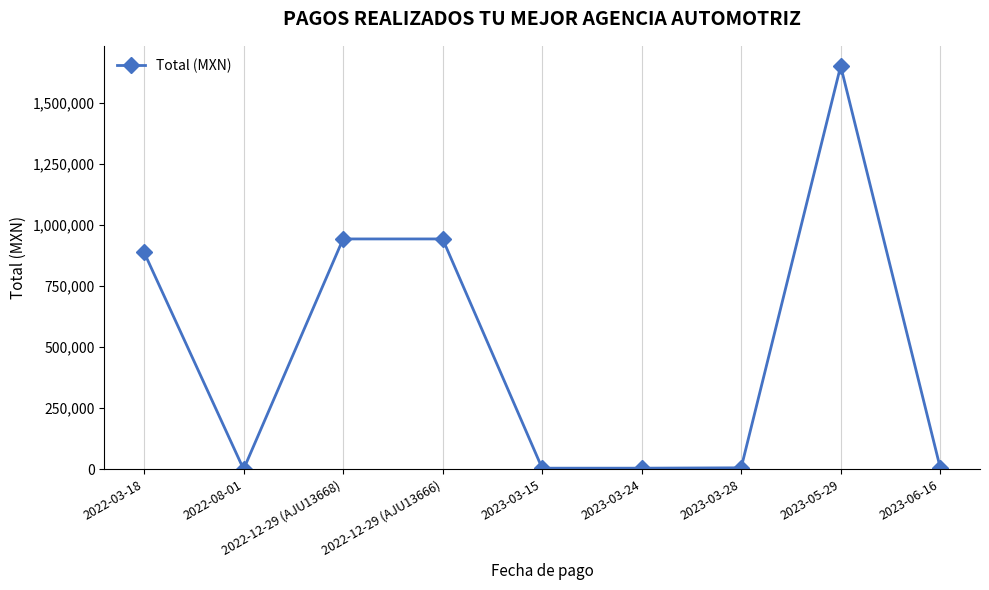

At which category does the data reach its first local valley?

2022-08-01